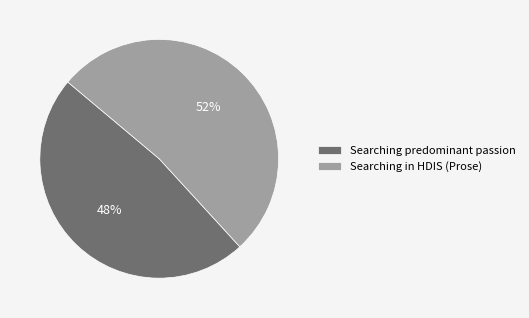

Is there a majority slice in this chart?

Yes